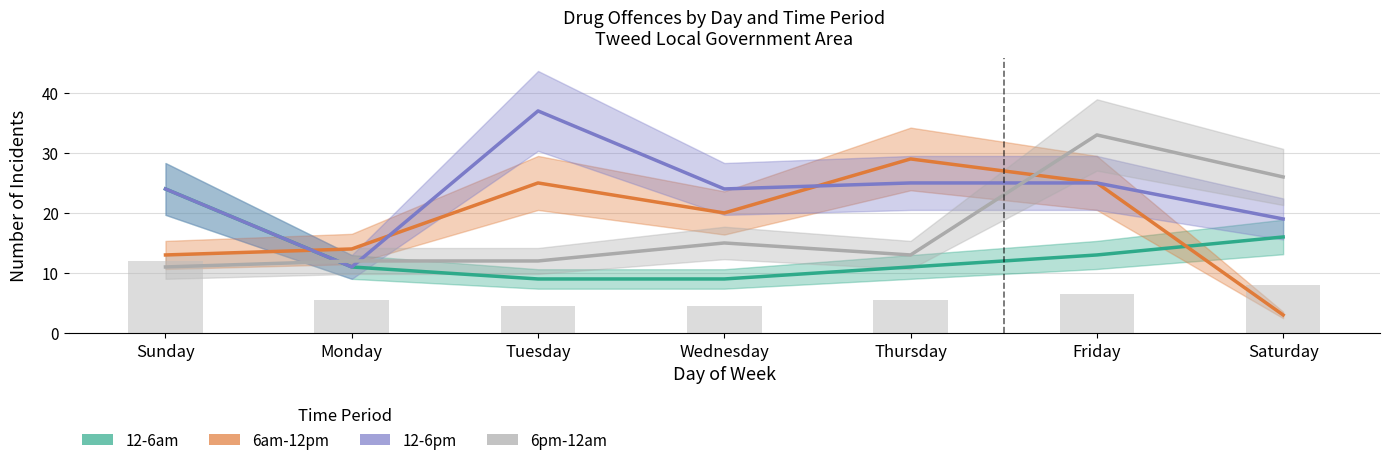

Rank the series at Friday from lowest to highest value.

12-6am, 6am-12pm, 12-6pm, 6pm-12am